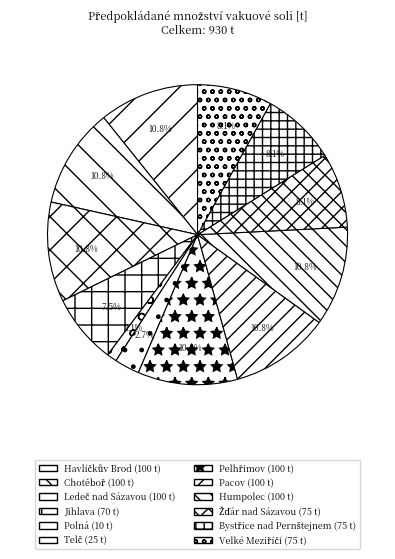

What portion of the pie excludes Velké Meziříčí?

91.9%